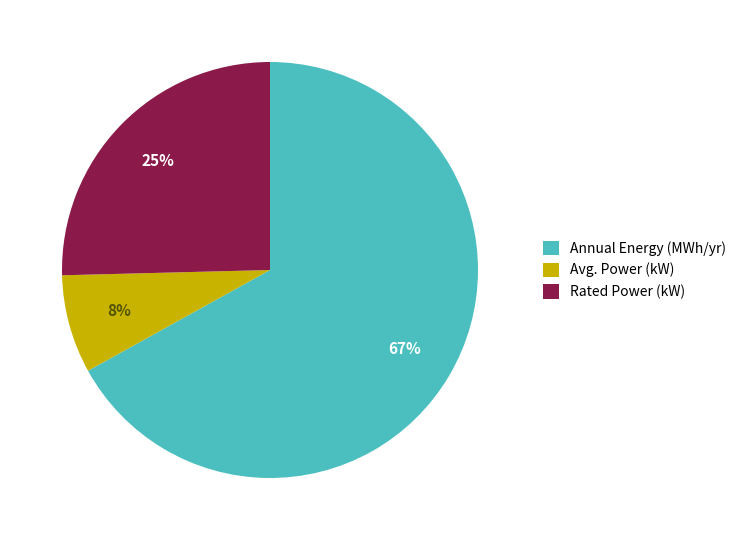

To the nearest percent, what is the average slice percentage?

33%